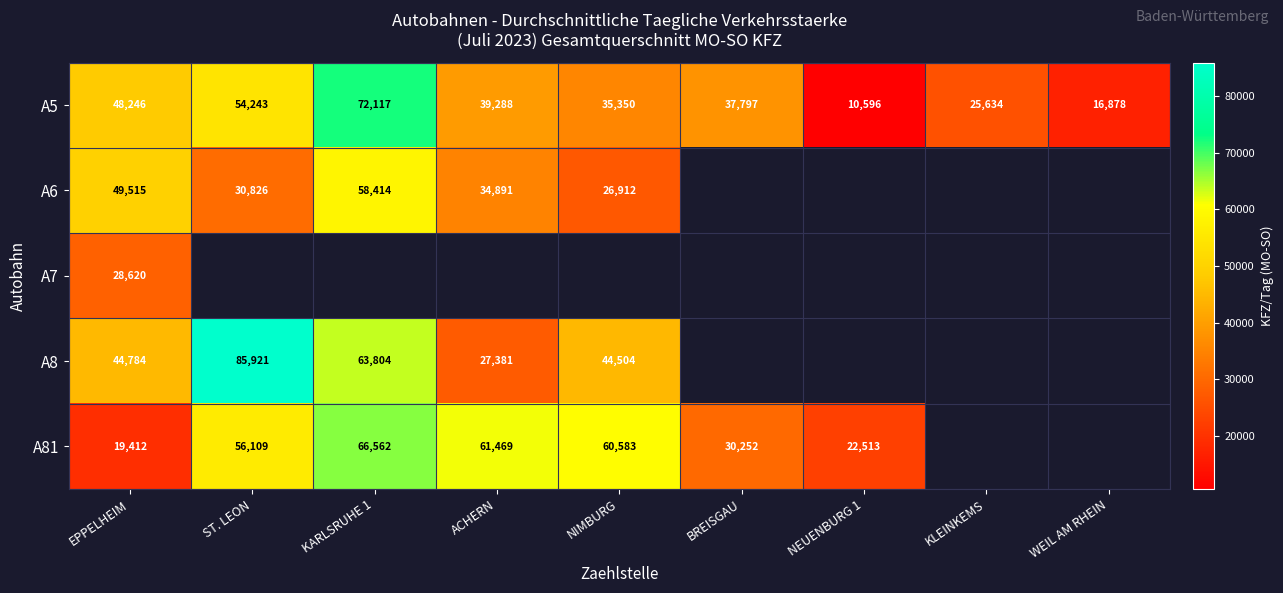

What is the sum of the A8 values at EPPELHEIM and KARLSRUHE 1?

108588